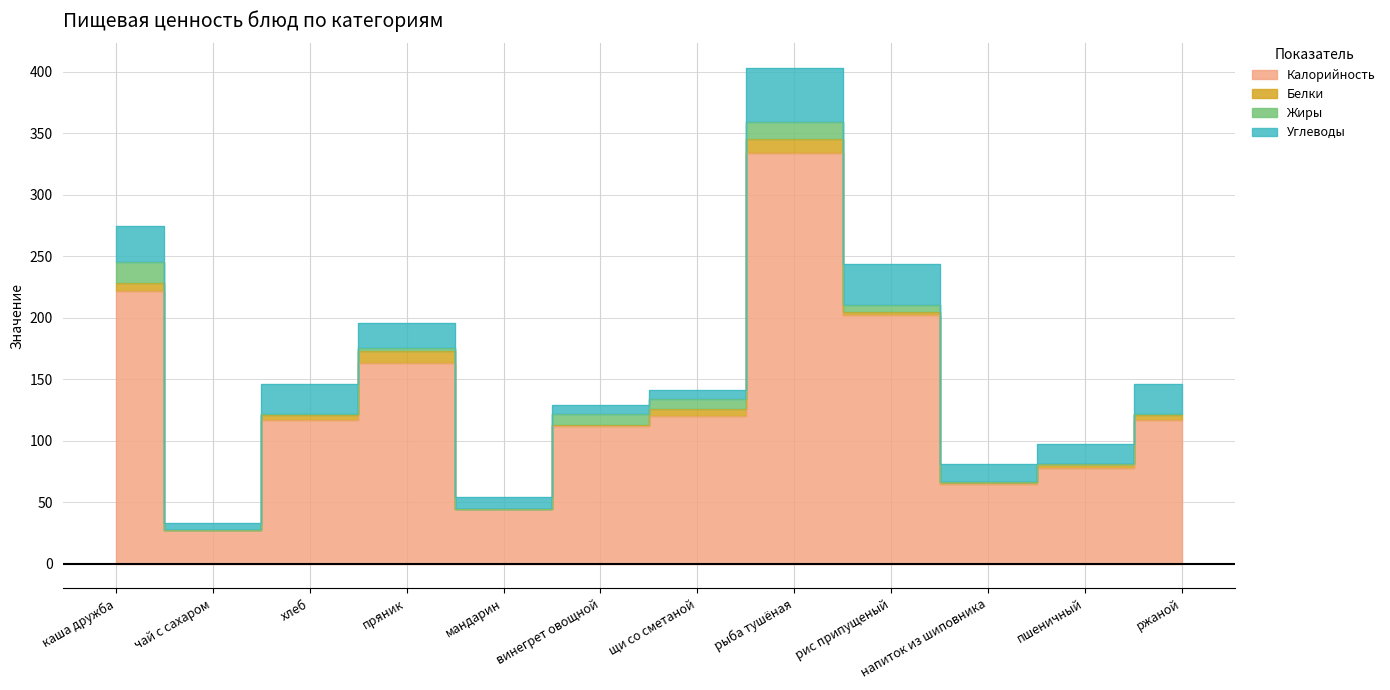

Between щи со сметаной and пшеничный, which series saw the biggest shift?

Калорийность